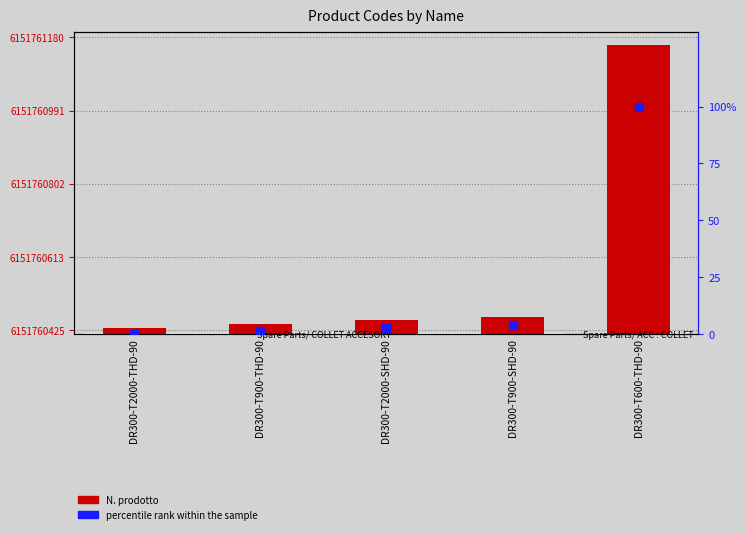

At how many categories does at least one series exceed 5316801198?

5